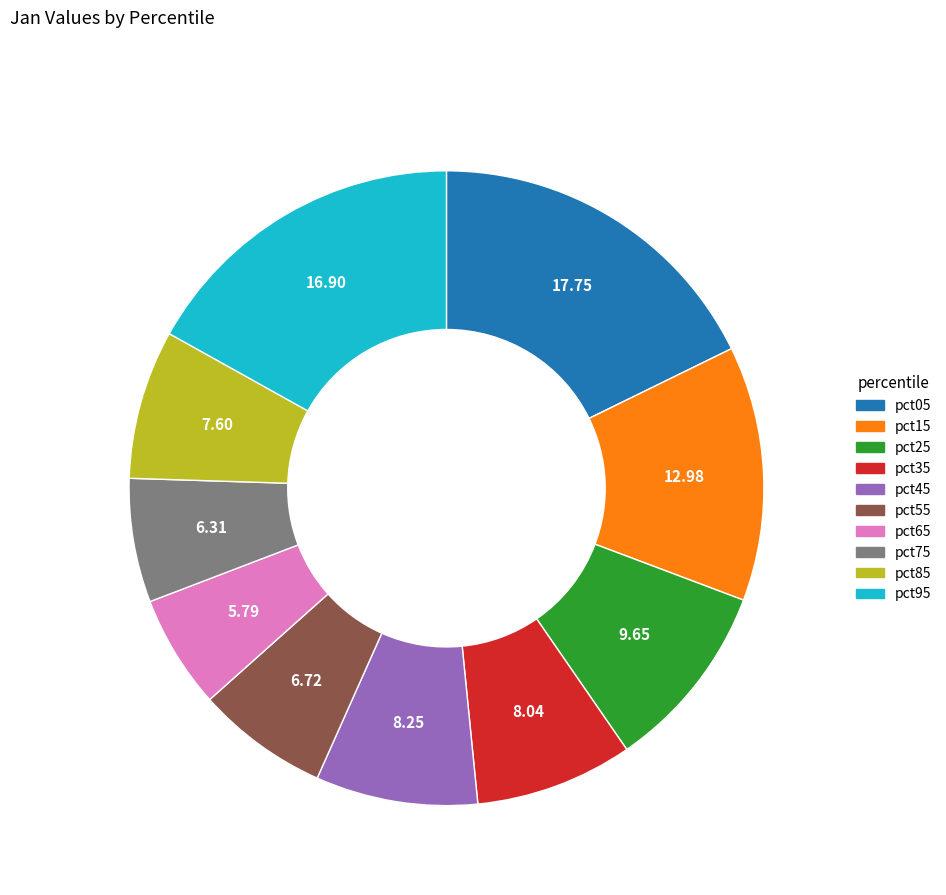

Combined, do pct95 and pct55 account for over 50%?

No